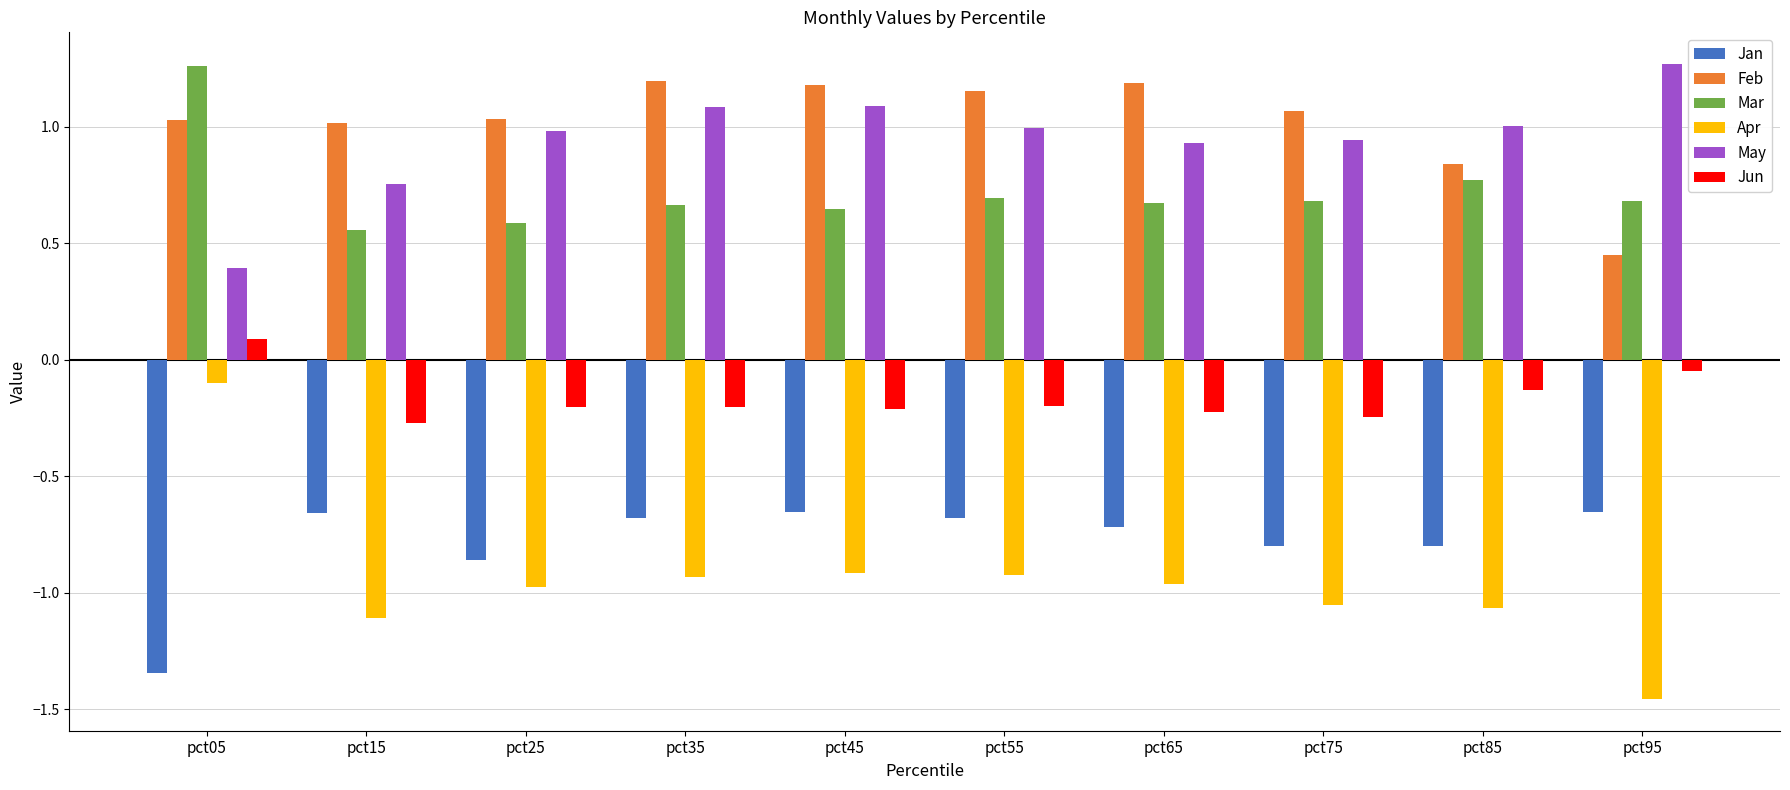

True or false: Mar has a value of 0.3 at pct45.

False